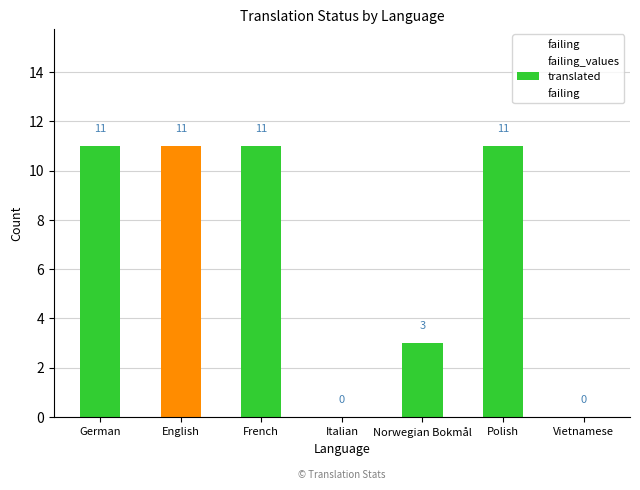

At which category does the chart reach its peak across all series?

German